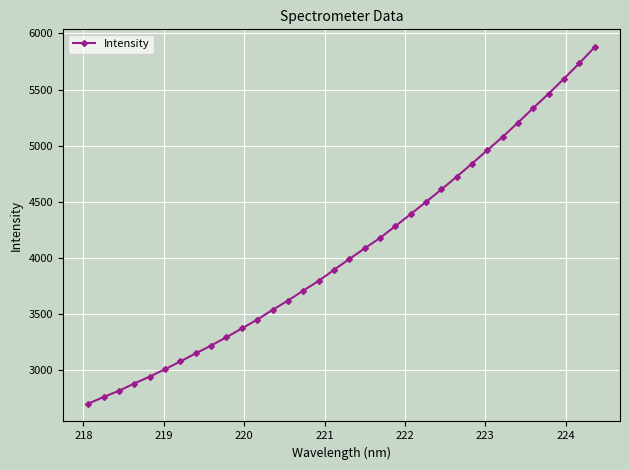

How many data points does each series have?

34